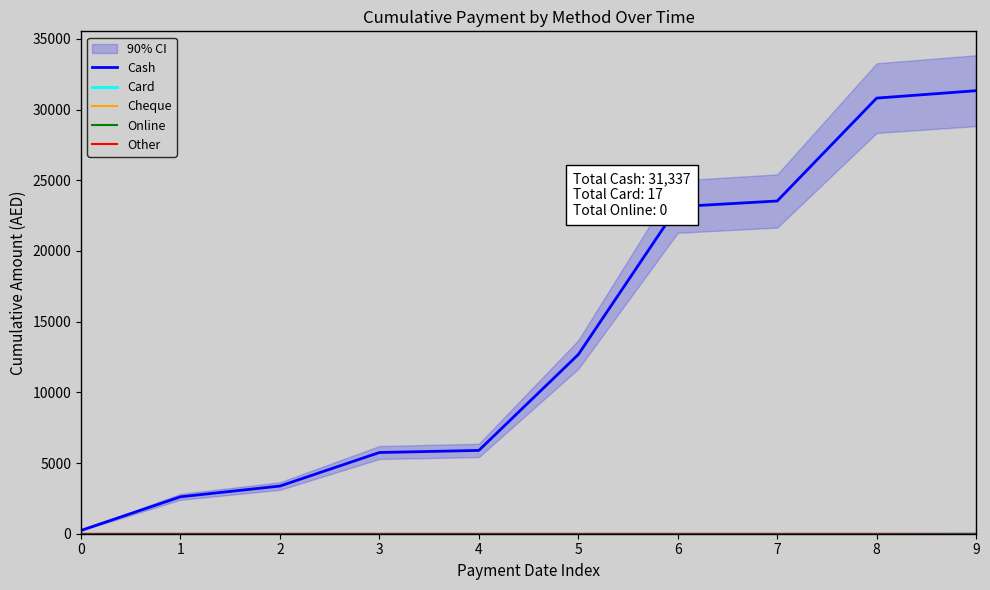

Reading right to left, transcribe all the data shown in this chart.

Cash: 9=31337	8=30813	7=23535	6=23136	5=12675	4=5893	3=5744	2=3372	1=2613	0=234
Card: 9=17	8=0	7=0	6=0	5=0	4=0	3=0	2=0	1=0	0=0
Cheque: 9=0	8=0	7=0	6=0	5=0	4=0	3=0	2=0	1=0	0=0
Online: 9=0	8=0	7=0	6=0	5=0	4=0	3=0	2=0	1=0	0=0
Other: 9=0	8=0	7=0	6=0	5=0	4=0	3=0	2=0	1=0	0=0